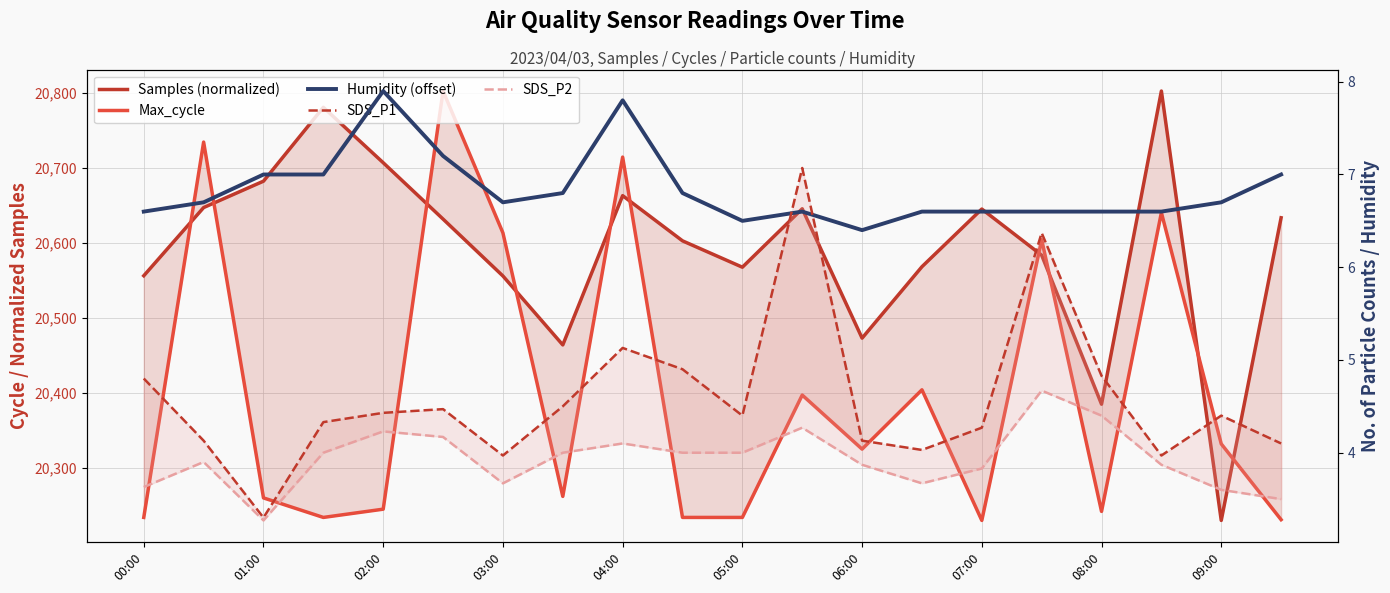

Rank the series by their maximum value, from lowest to highest.

SDS_P2, SDS_P1, Humidity (offset), Samples (normalized), Max_cycle